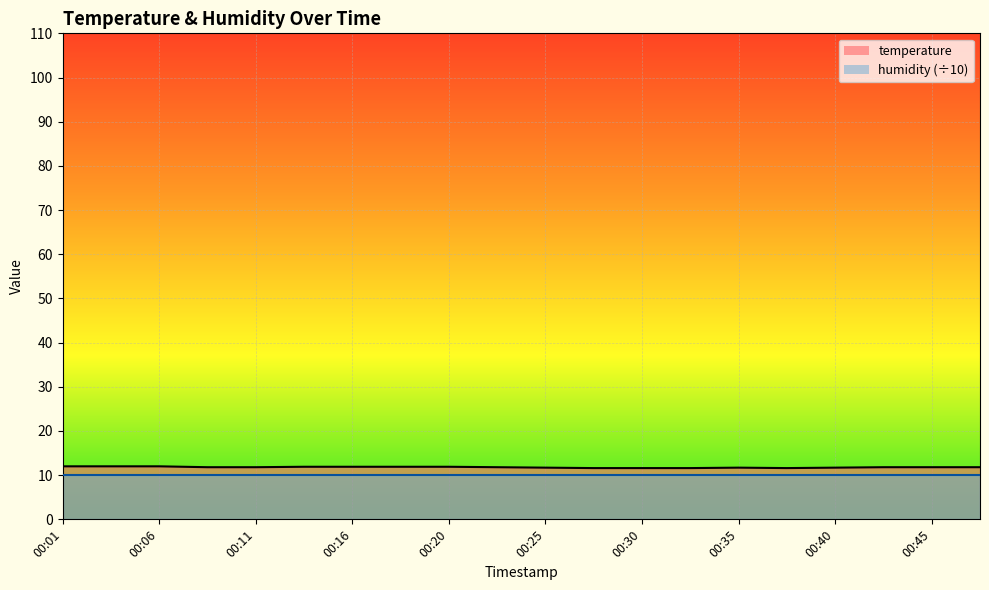

Reading left to right, what are all the values shown in this chart?

00:01=12.0	00:03=12.0	00:06=12.0	00:08=11.8	00:11=11.8	00:13=11.9	00:16=11.9	00:18=11.9	00:20=11.9	00:23=11.8	00:25=11.7	00:28=11.6	00:30=11.6	00:33=11.6	00:35=11.7	00:37=11.6	00:40=11.7	00:42=11.8	00:45=11.8	00:47=11.8